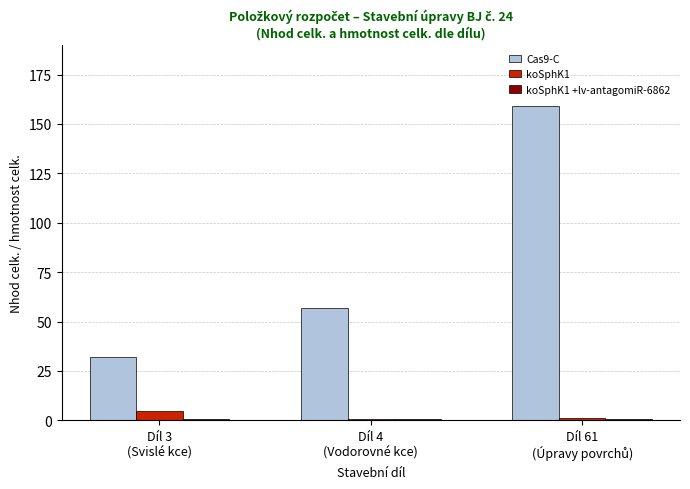

Which series has the largest total across all categories?

Cas9-C